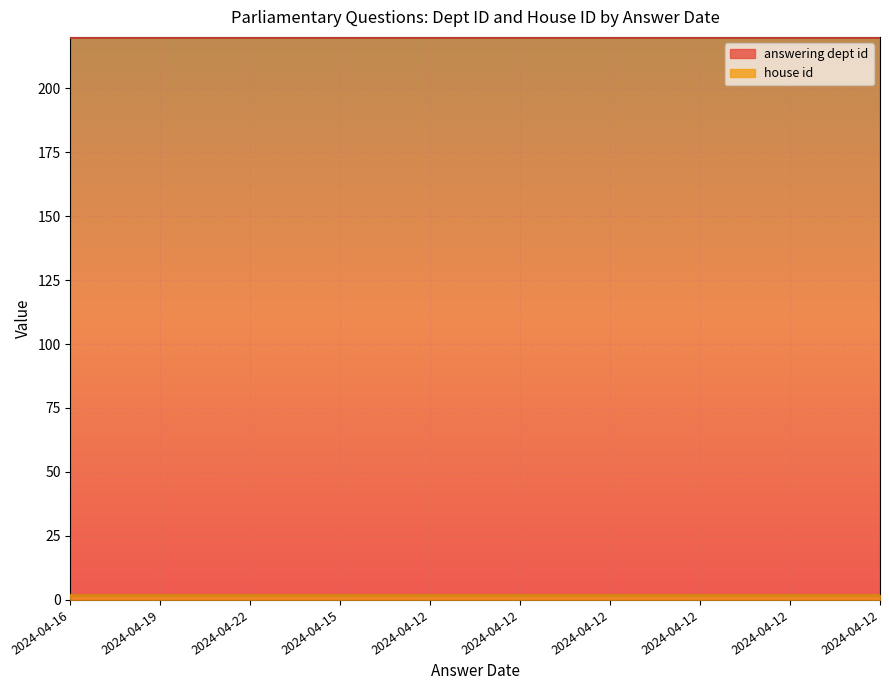

At which label is answering dept id closest to 208?

2024-04-16